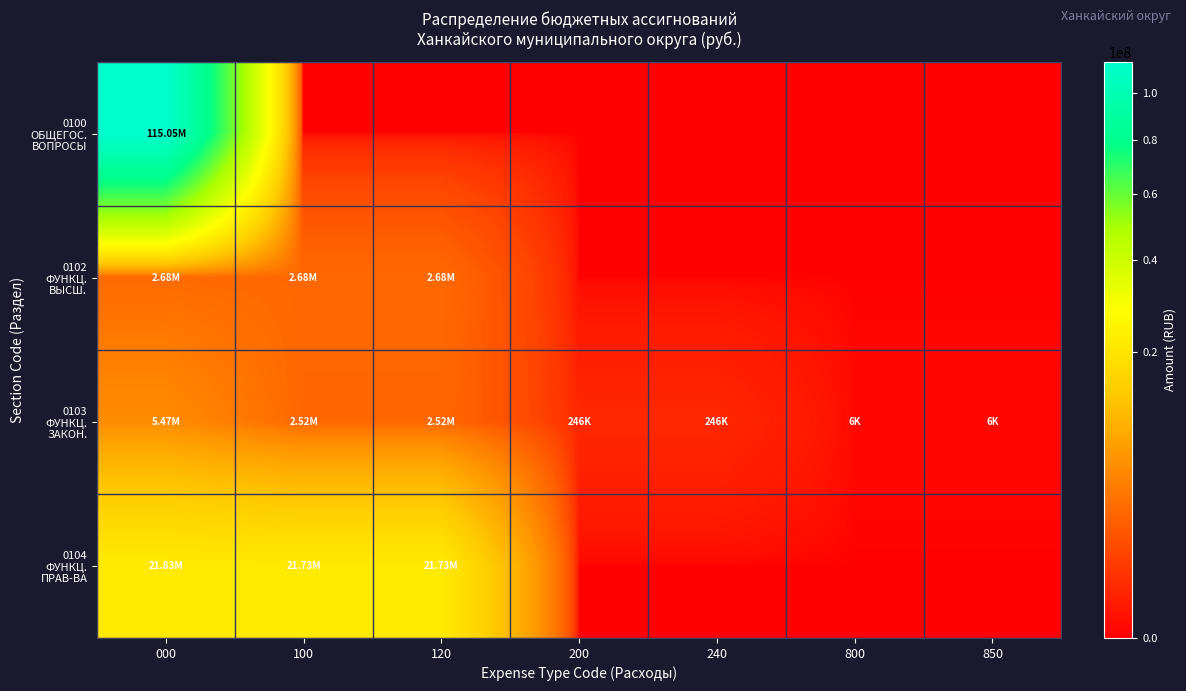

What is the spread (max minus min) of values at 120?

21734602.0